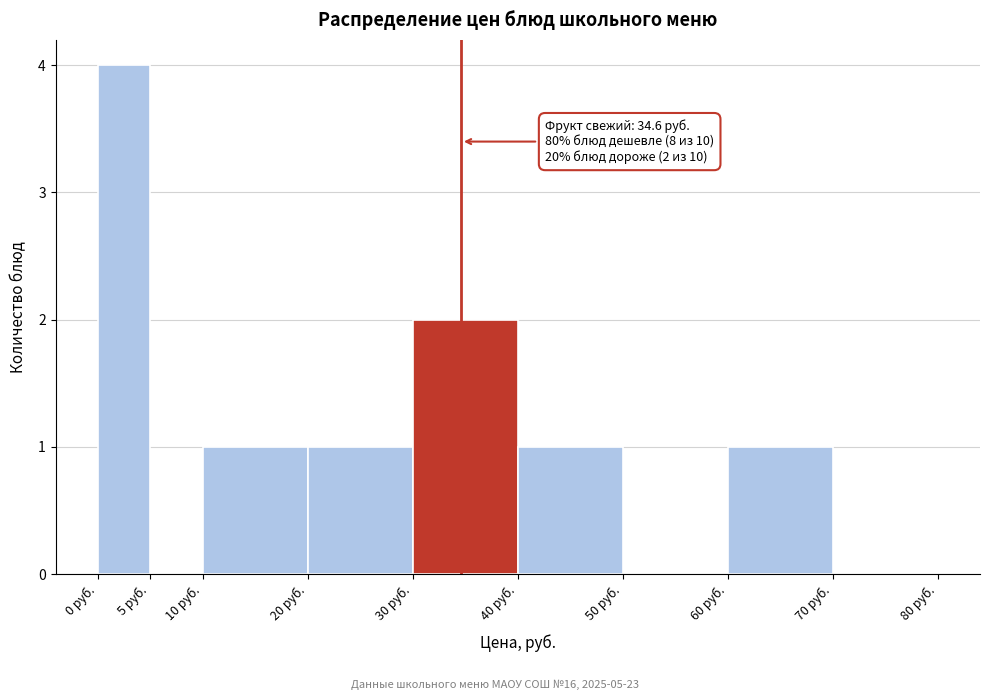

Over which range of the x-axis is the bar tallest?

0 to 5